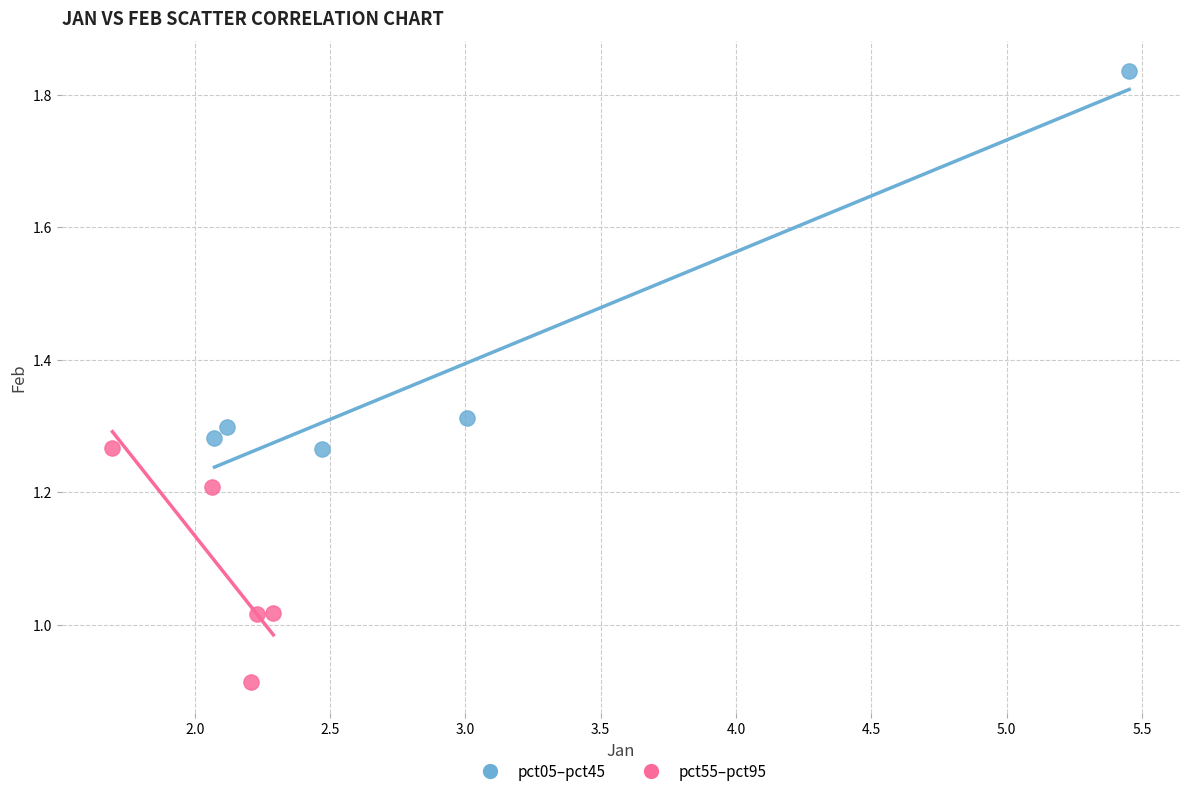

Which series has the widest spread of Y values?

pct05–pct45